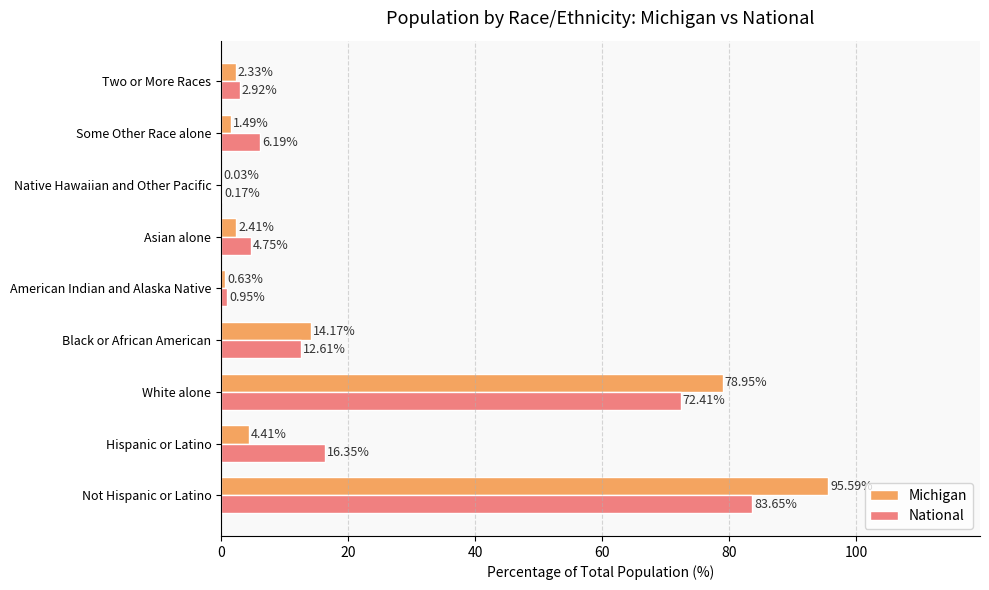

Where is National nearest to the value 41?

Hispanic or Latino